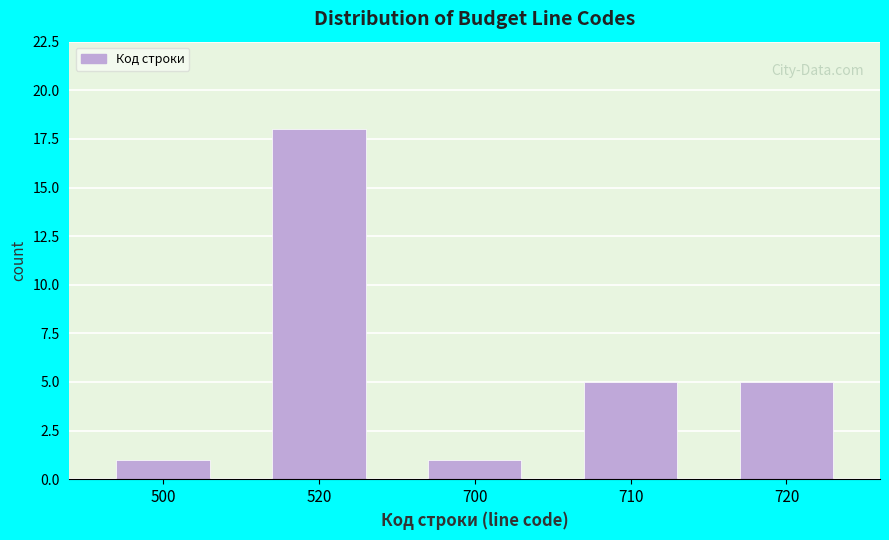

Reading left to right, what are all the values shown in this chart?

500=1	520=18	700=1	710=5	720=5